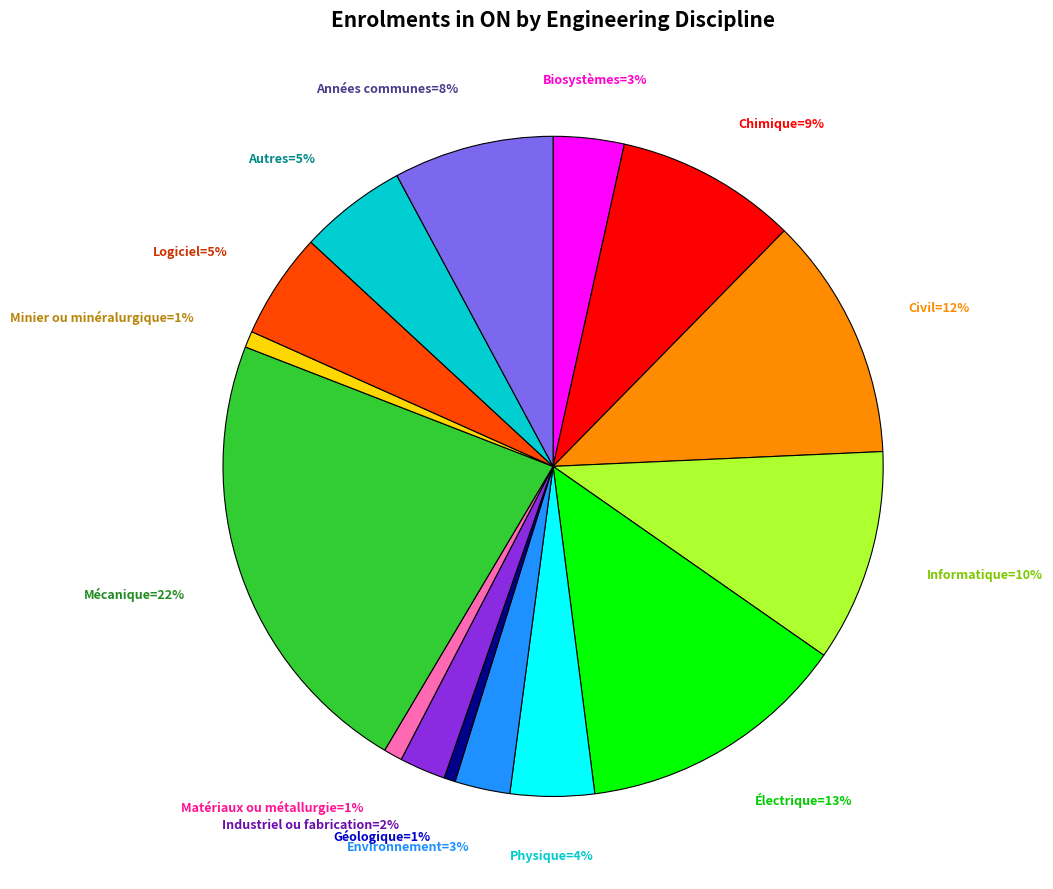

Does any single category account for the majority?

No